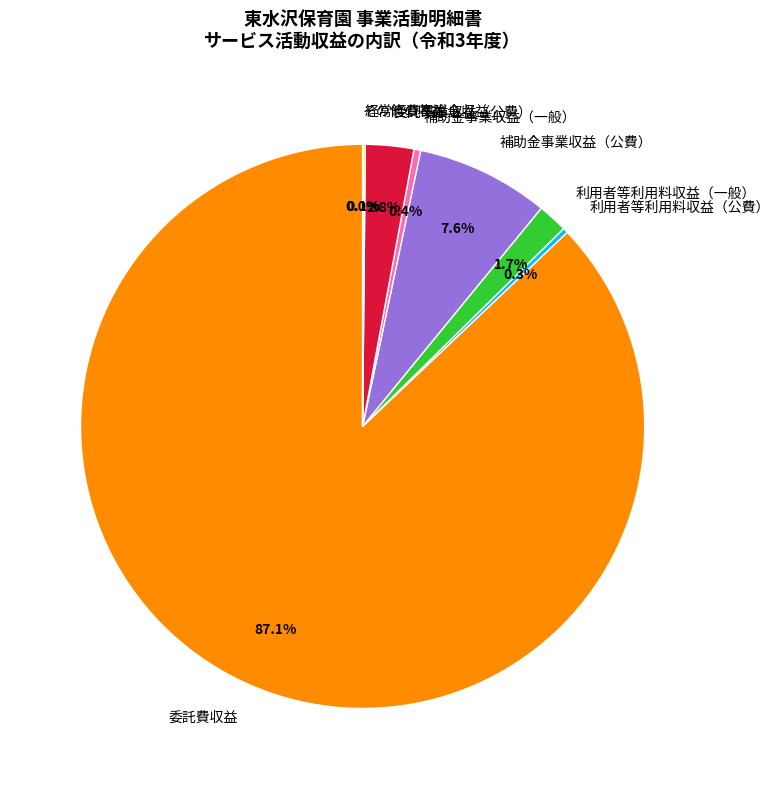

True or false: 委託費収益 accounts for 87% of the total.

True